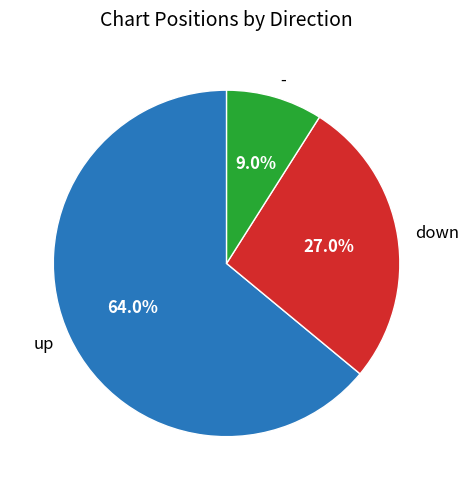

Which slice is the smallest?

-